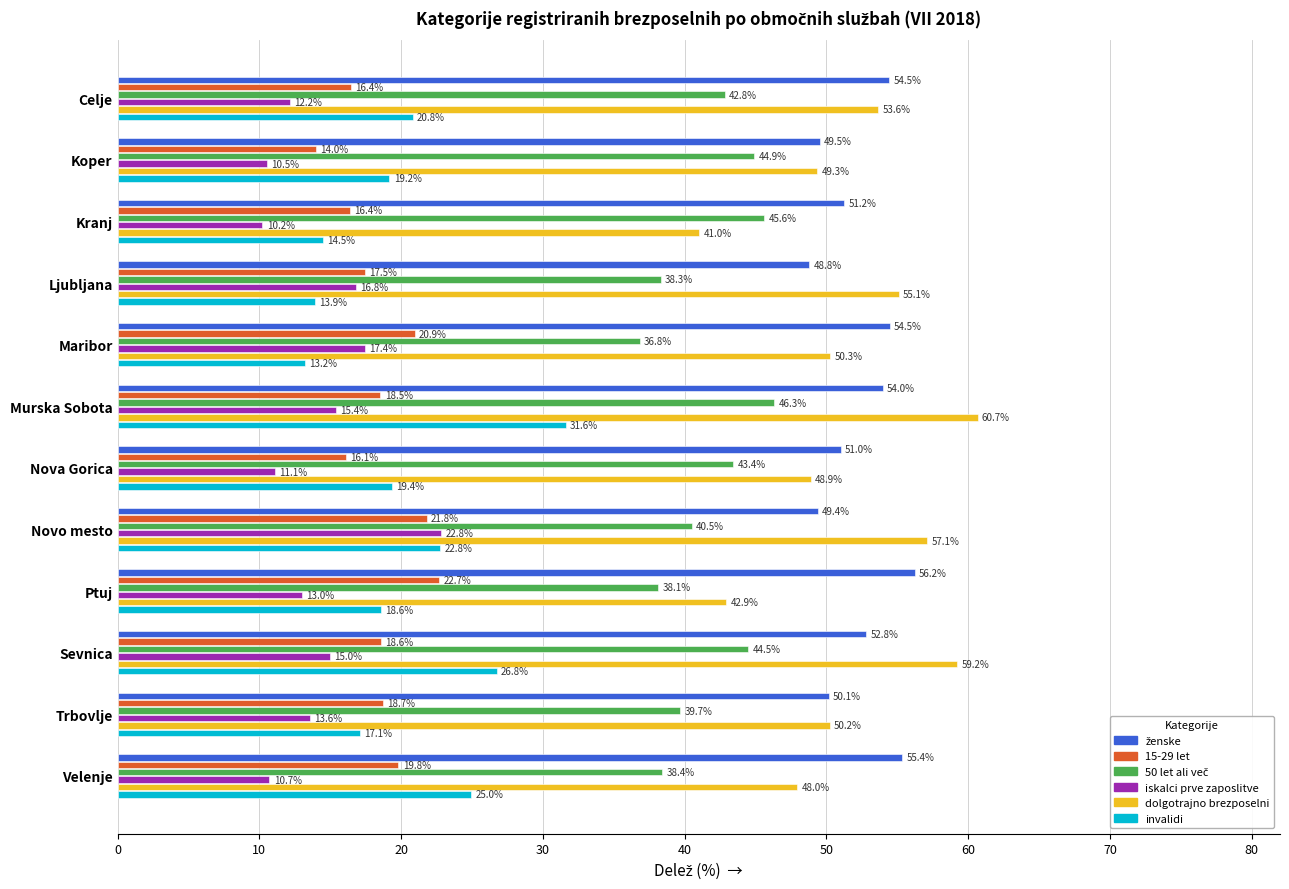

Which label corresponds to the smallest value in the chart?

Kranj